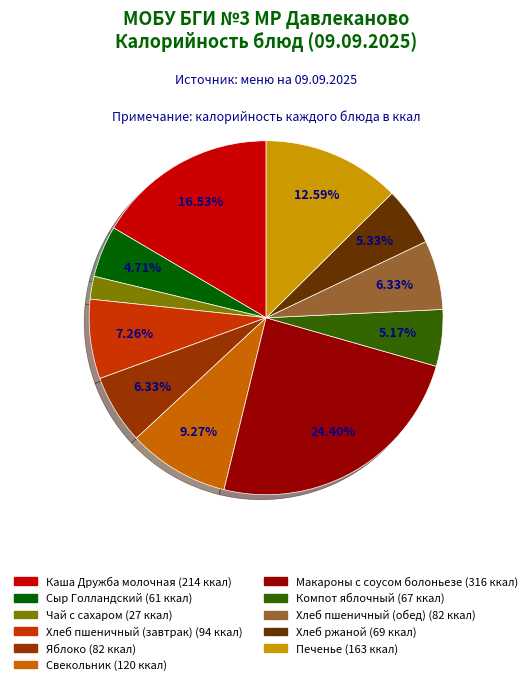

Is it true that Хлеб ржаной is 1% of the pie?

False